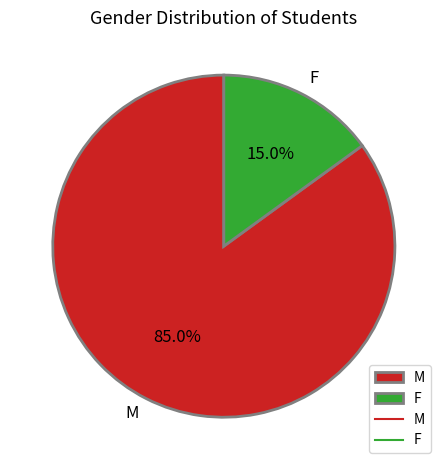

To the nearest percent, what percentage of the pie is F?

15%